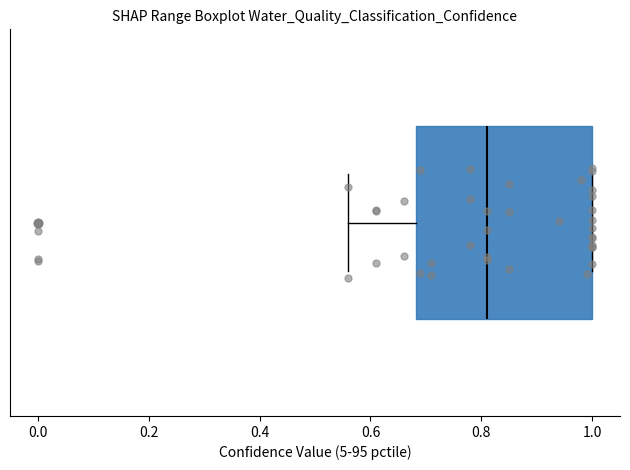

Transcribe this box plot: give where the median line is, the range the box spans, and where the two whiskers end, as read against the x-axis. The values are not printed on the chart, so give them approximately, as read against the axis.

median 0.82, box 0.68 to 1.00, whiskers 0.56 to 1.00